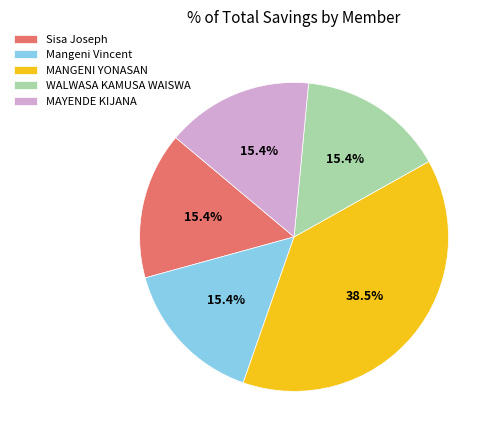

To the nearest percent, what percentage of the pie is MAYENDE KIJANA?

15%